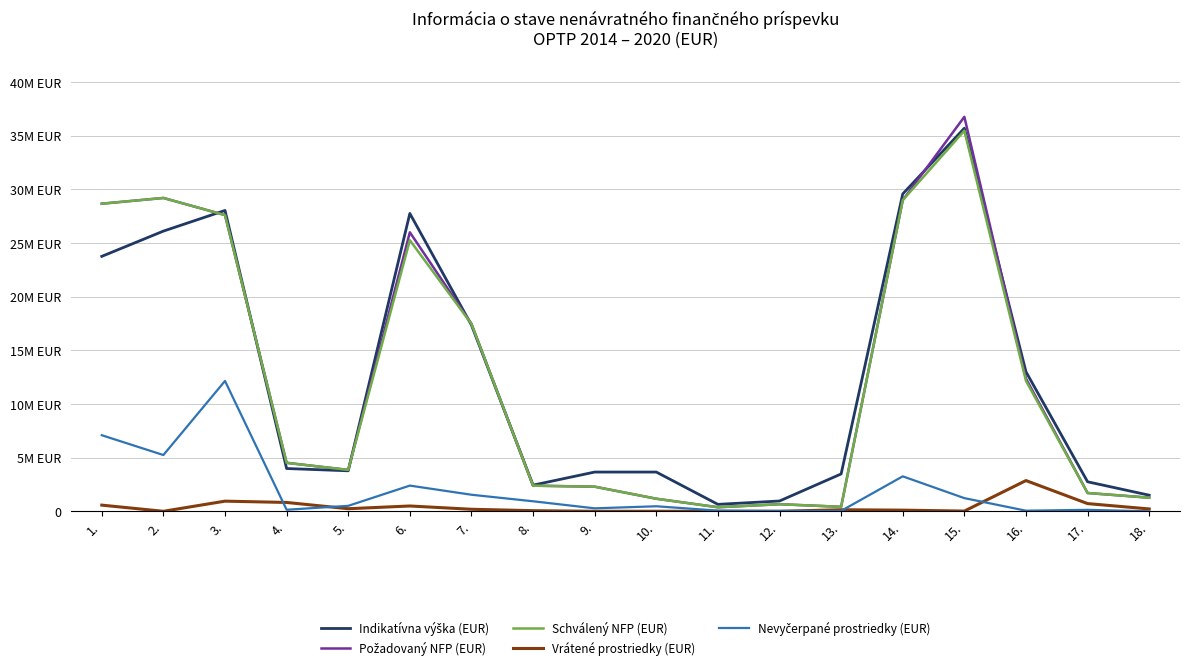

True or false: Vrátené prostriedky (EUR) and Indikatívna výška (EUR) intersect in this chart.

False